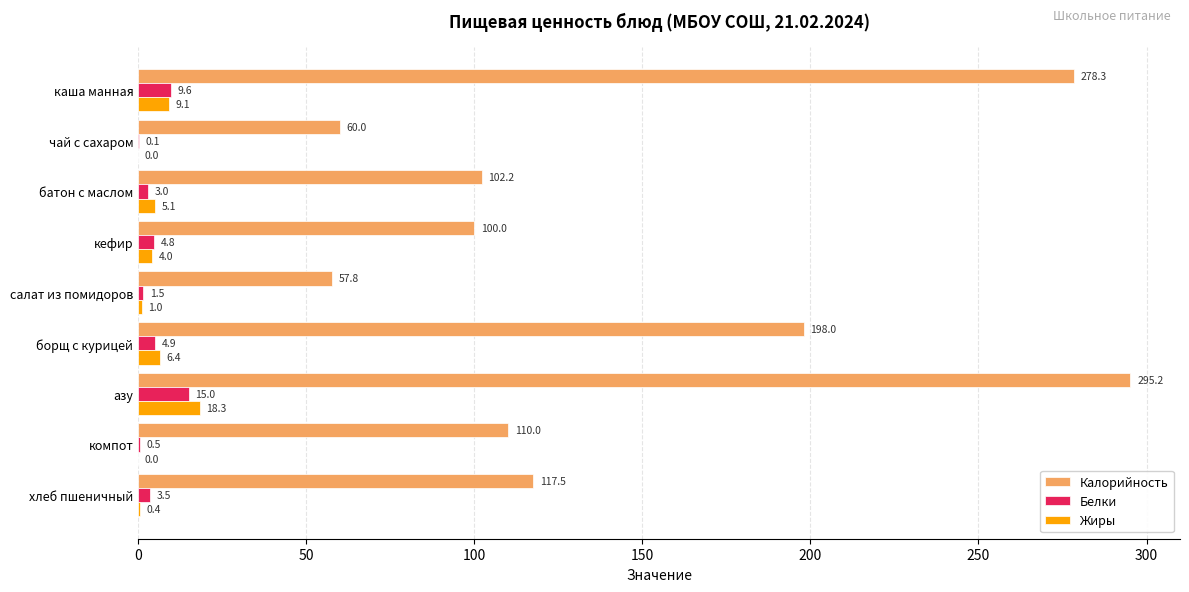

True or false: Калорийность has a value of 57.8 at салат из помидоров.

True